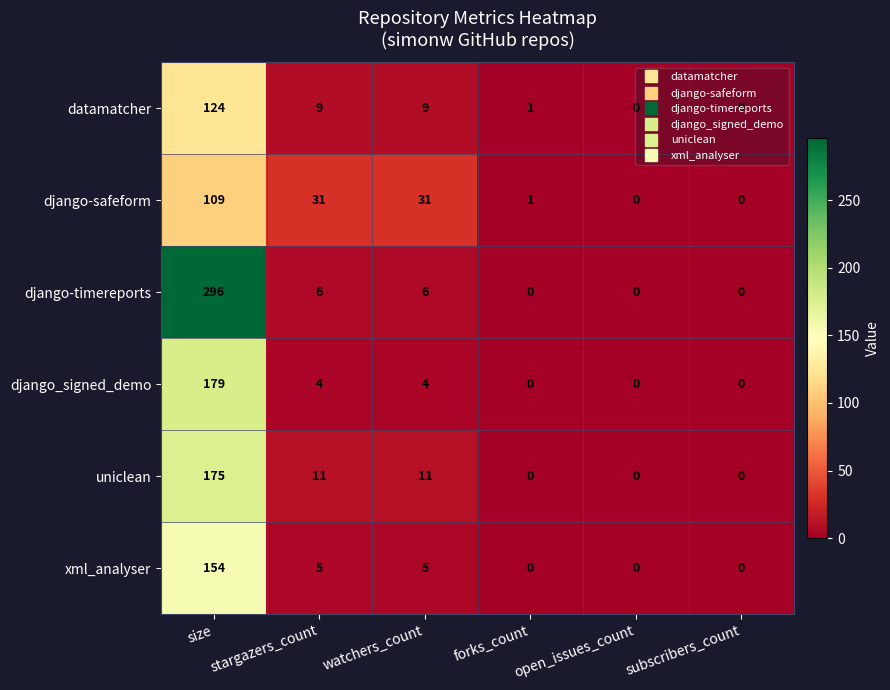

What is the total value across all series at watchers_count?

66